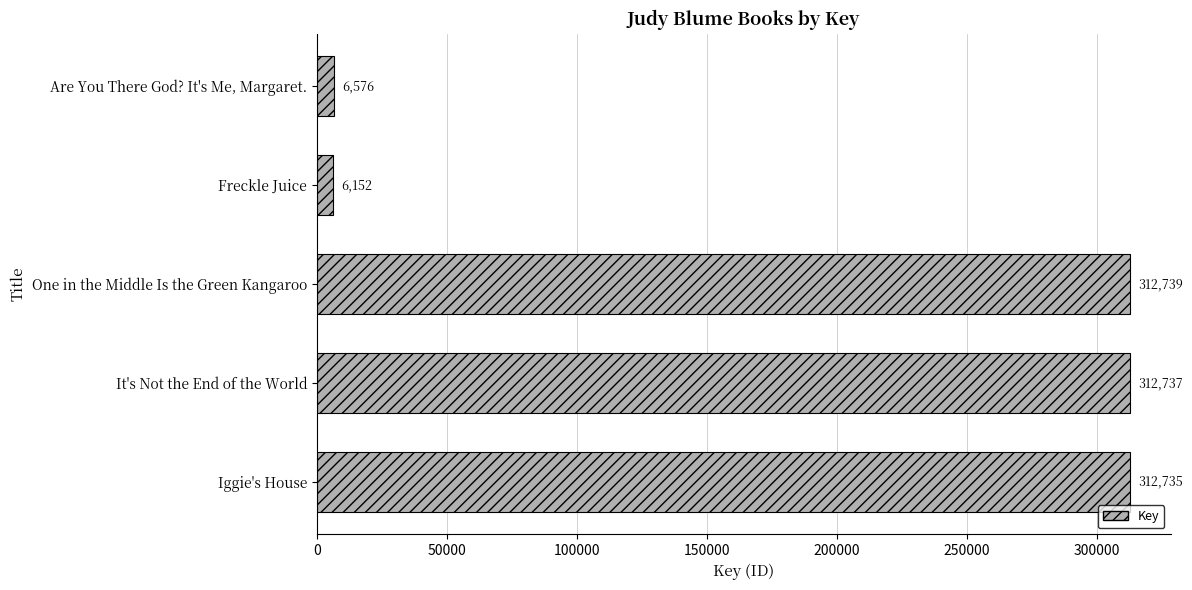

How many bars are there in total?

5